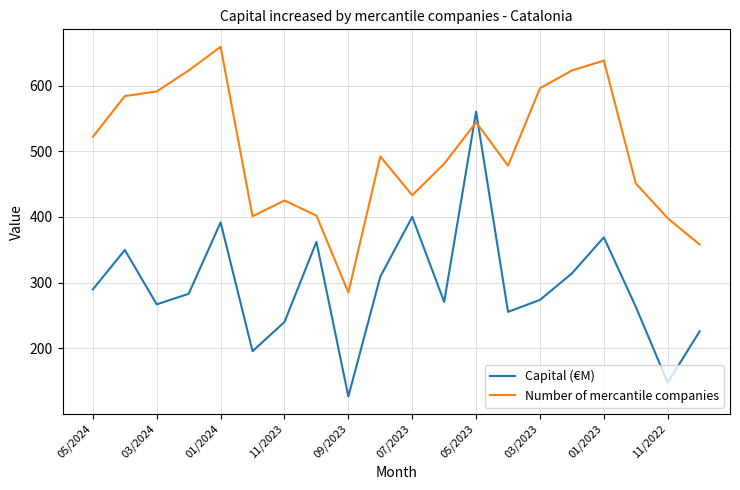

True or false: Capital (€M) has more than 2 points higher than both neighbors.

True